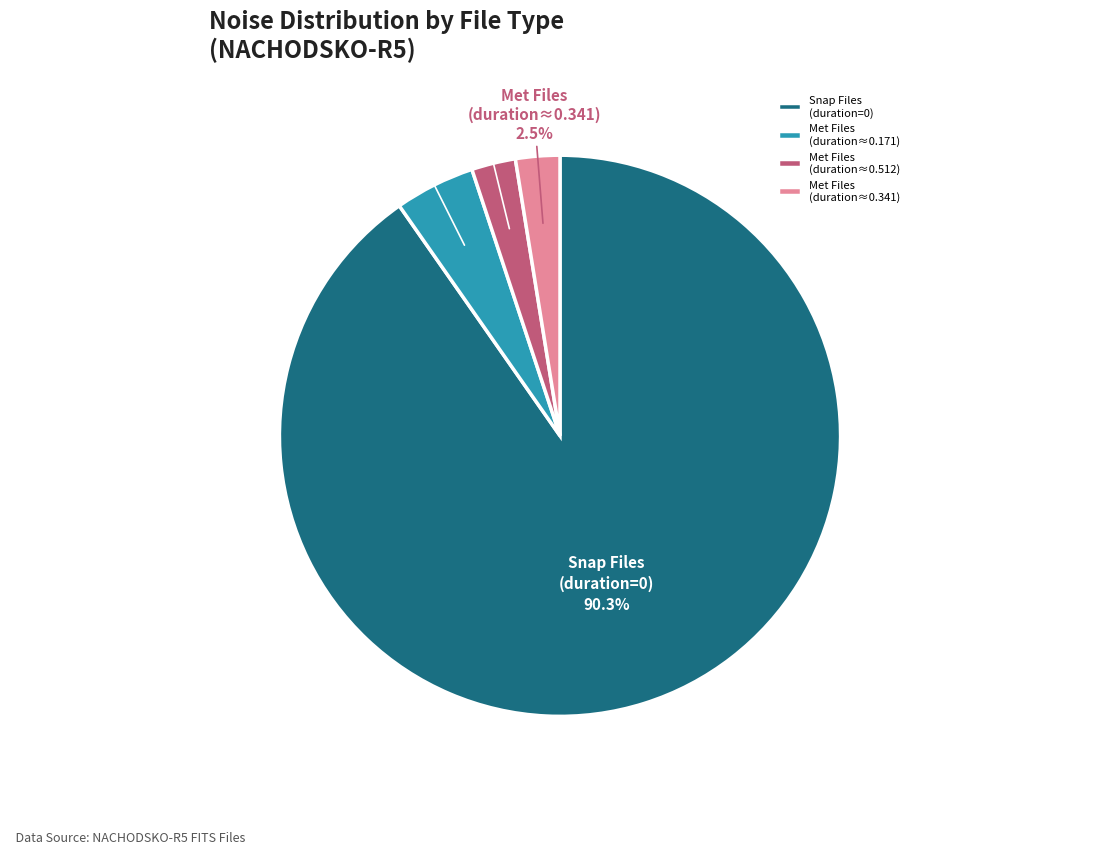

What is the majority slice?

Snap Files (duration=0)